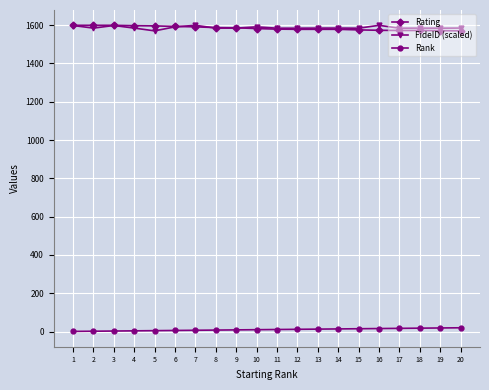

What is the maximum value for Rating?

1599.0